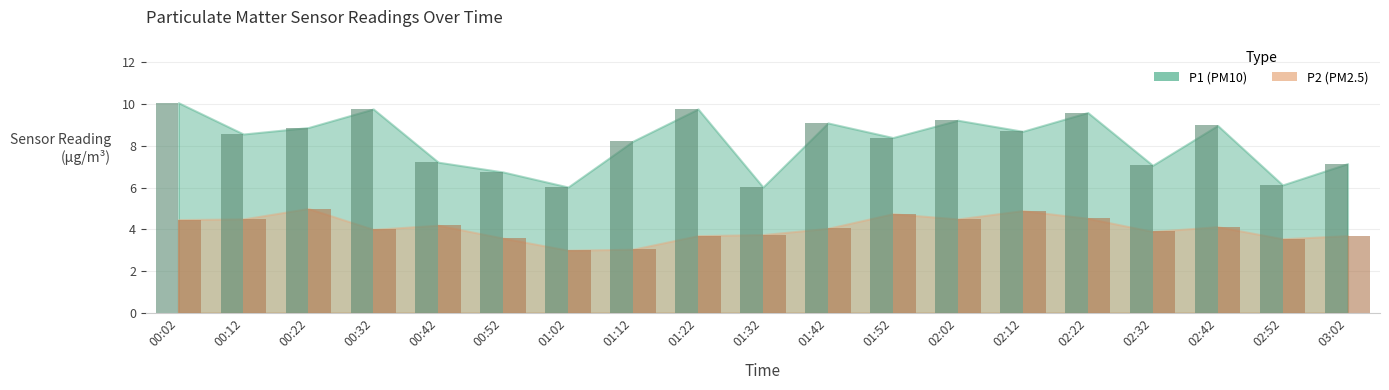

What is the label of the 14th bar from the left?

02:12